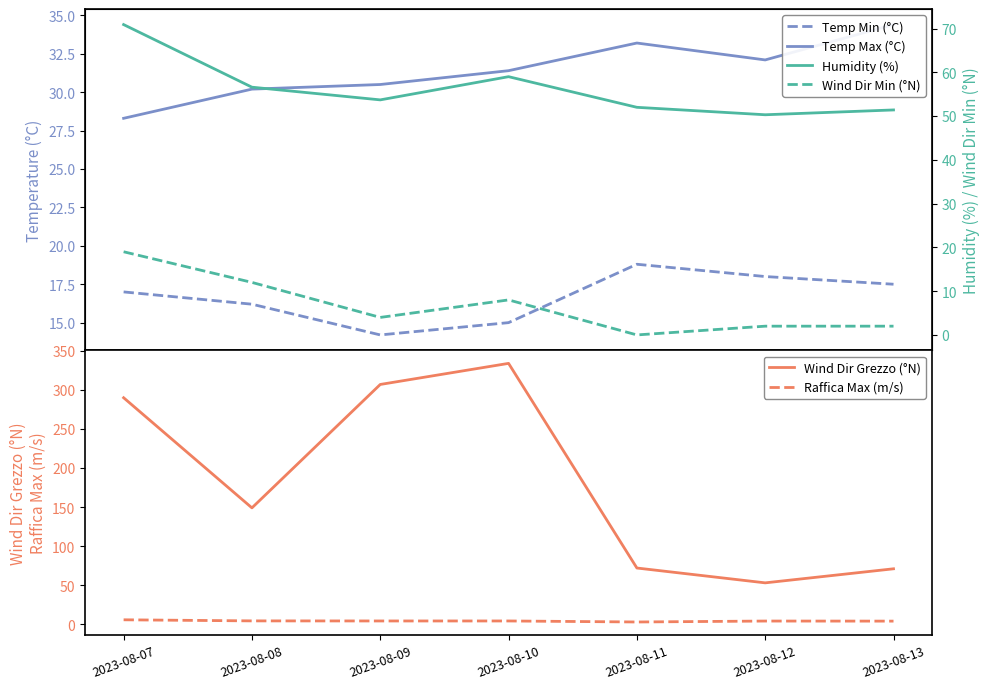

What is the approximate value of Temp Min (°C) at 2023-08-10?

15.0